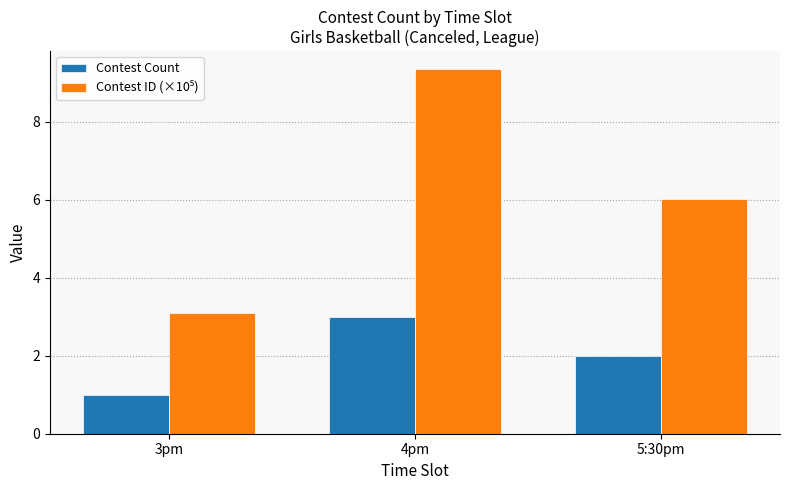

What position from the right is 3pm?

3